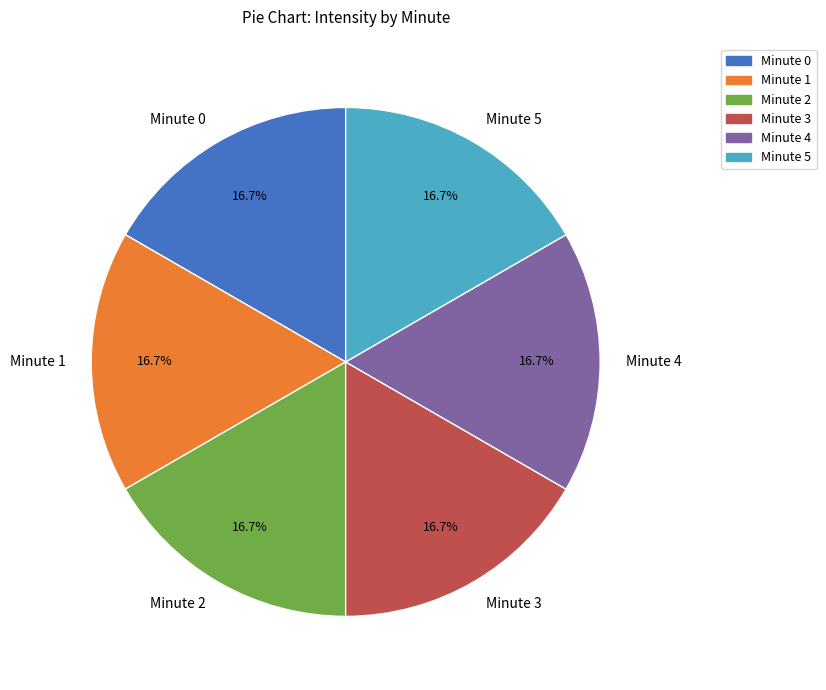

To the nearest percent, what is the combined percentage of Minute 4 and Minute 5?

33%